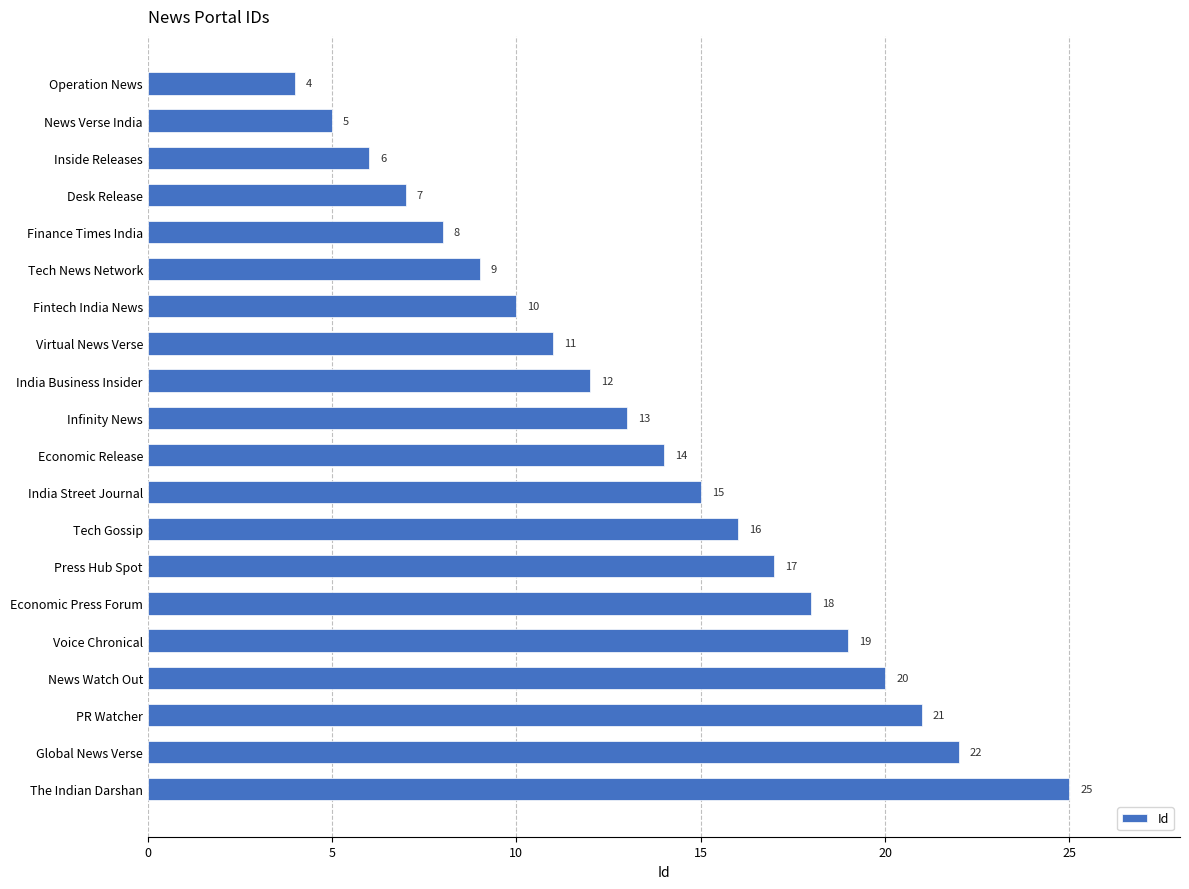

The chart shows a value of 8 at Inside Releases. True or false?

False